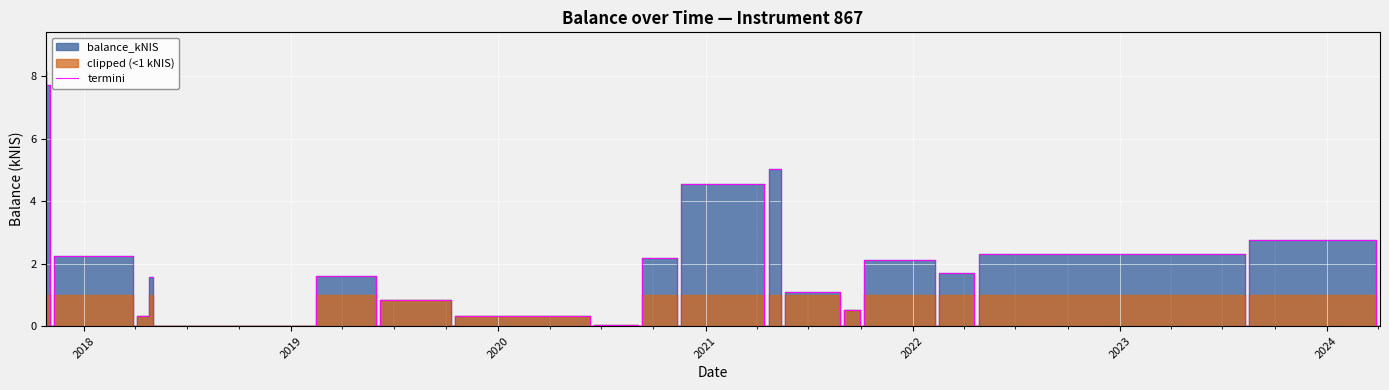

The value at 24 is 0.2. True or false?

False